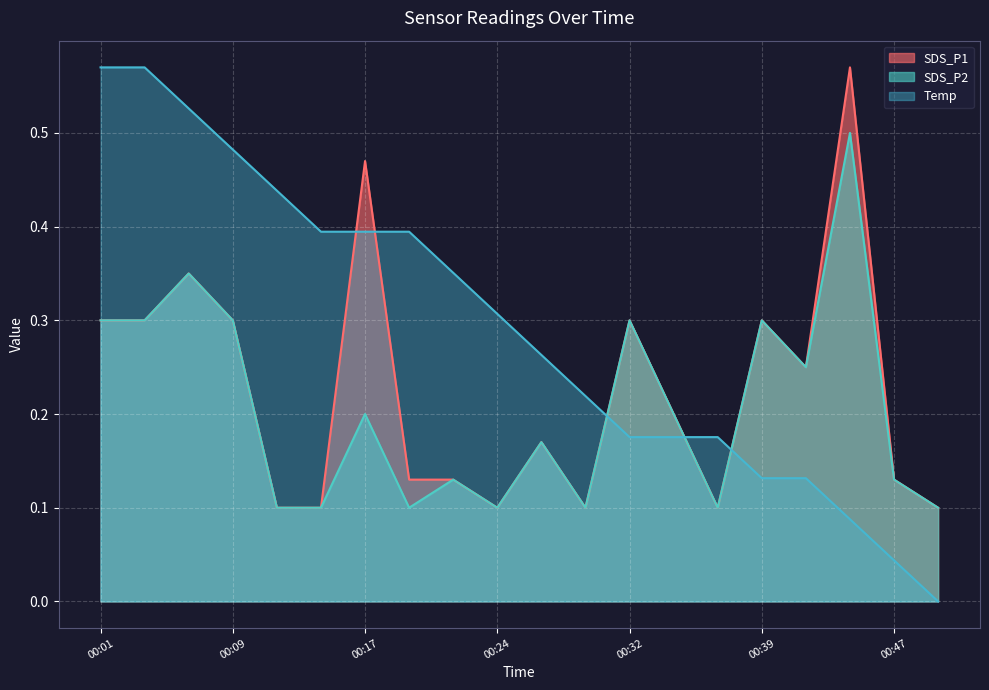

What is the average value of the SDS_P1 series?

0.2